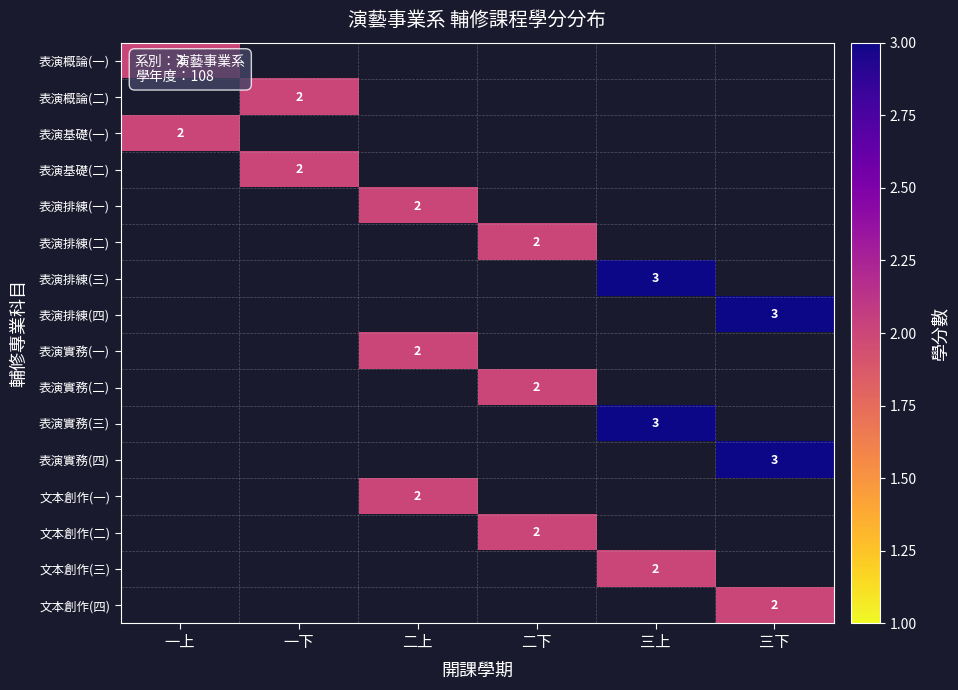

Which category has the lowest value across all series?

一上